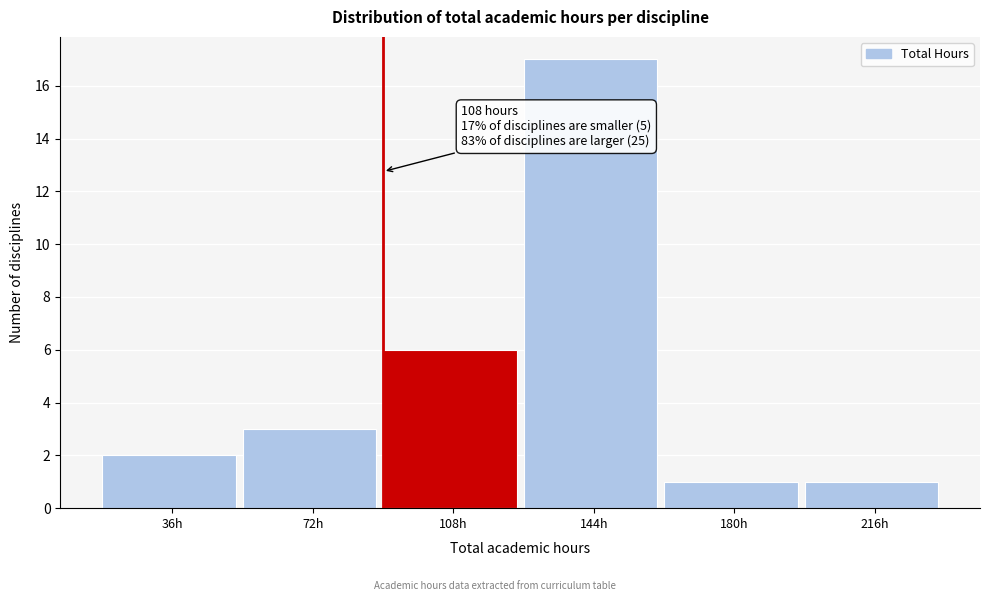

Reading left to right, what are all the values shown in this chart?

2	3	6	17	1	1